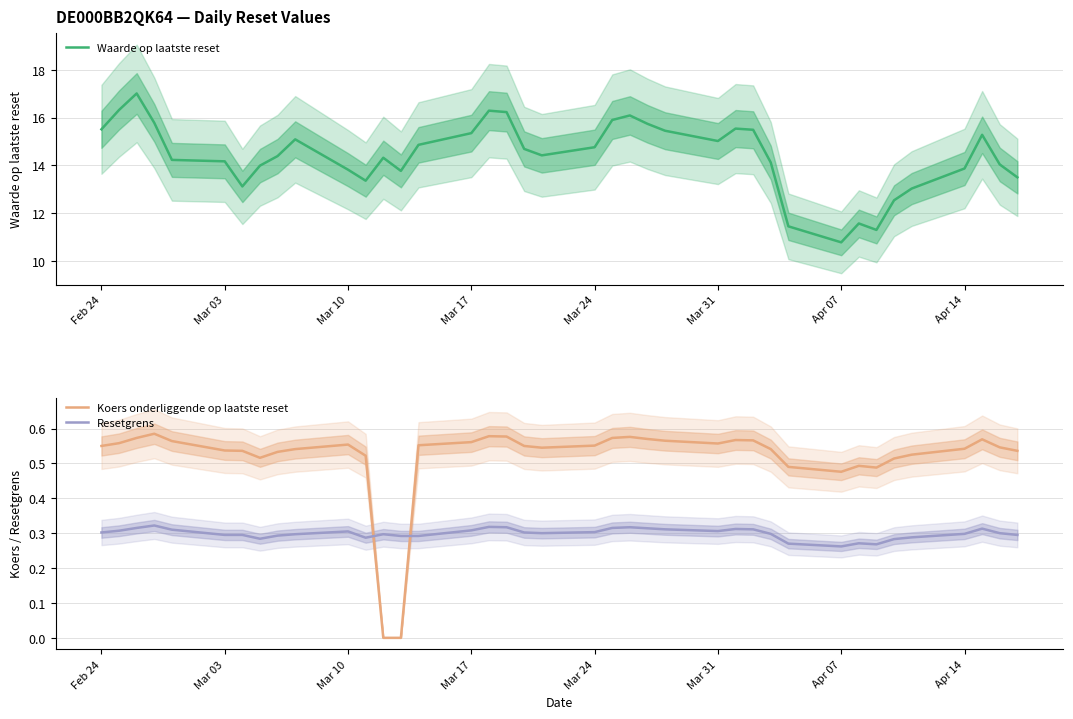

Count the number of data series in this chart.

3